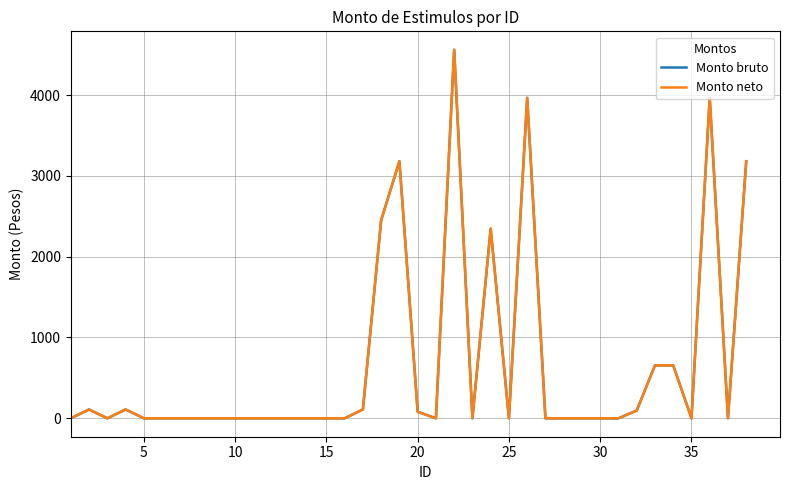

Reading left to right, extract all data points from this chart.

Monto bruto: 0.0	109.2	0.0	109.2	0.0	0.0	0.0	0.0	0.0	0.0	0.0	0.0	0.0	0.0	0.0	0.0	109.2	2451.3	3180.8	80.8	0.0	4560.0	0.0	2346.7	0.0	3965.2	0.0	0.0	0.0	0.0	0.0	95.6	654.8	654.8	0.0	3965.2	0.0	3180.8
Monto neto: 0.0	109.2	0.0	109.2	0.0	0.0	0.0	0.0	0.0	0.0	0.0	0.0	0.0	0.0	0.0	0.0	109.2	2451.3	3180.8	80.8	0.0	4560.0	0.0	2346.7	0.0	3965.2	0.0	0.0	0.0	0.0	0.0	95.6	654.8	654.8	0.0	3965.2	0.0	3180.8